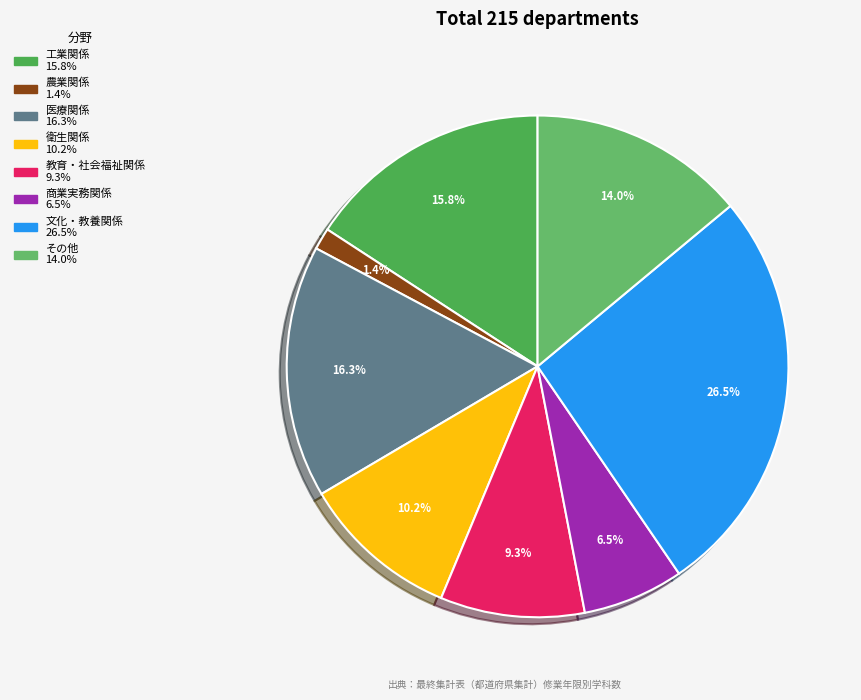

Is there any slice that represents more than half of the pie?

No